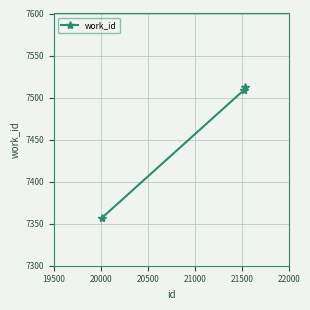

What is the greatest value displayed?

7512